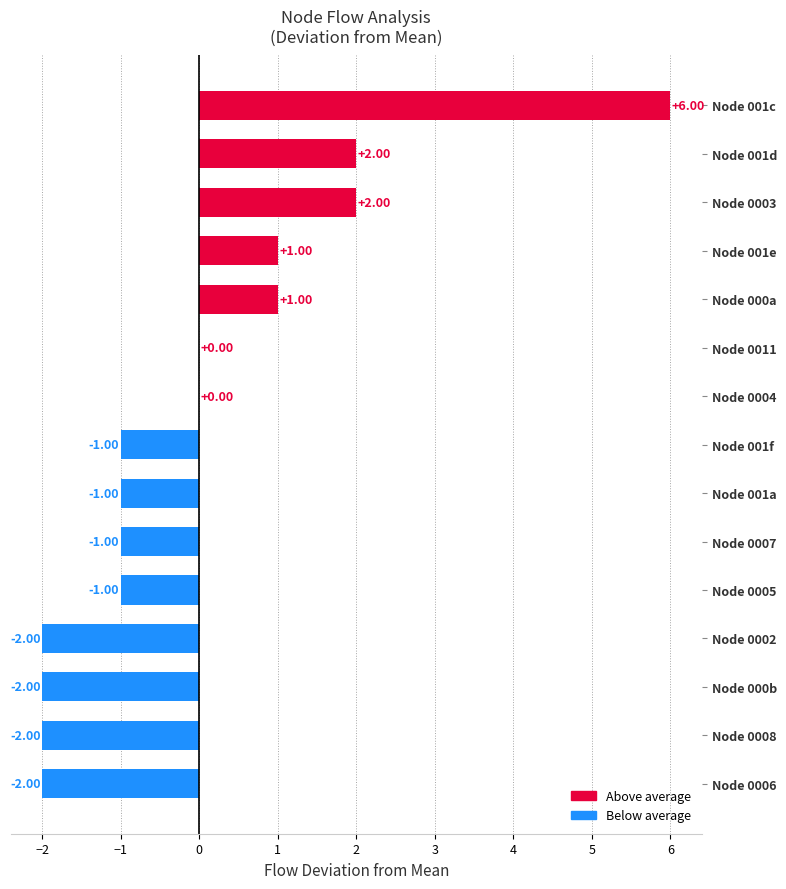

How many values exceed -1?

7